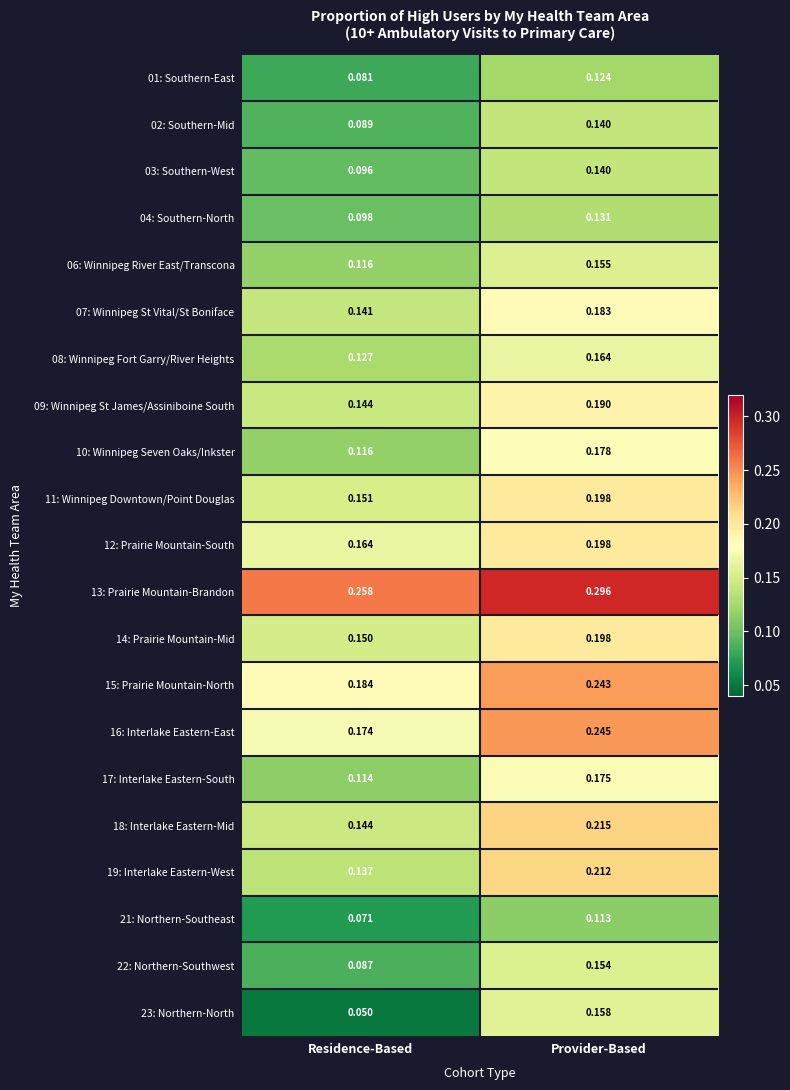

Which category has the highest value in the 01: Southern-East series?

Provider-Based